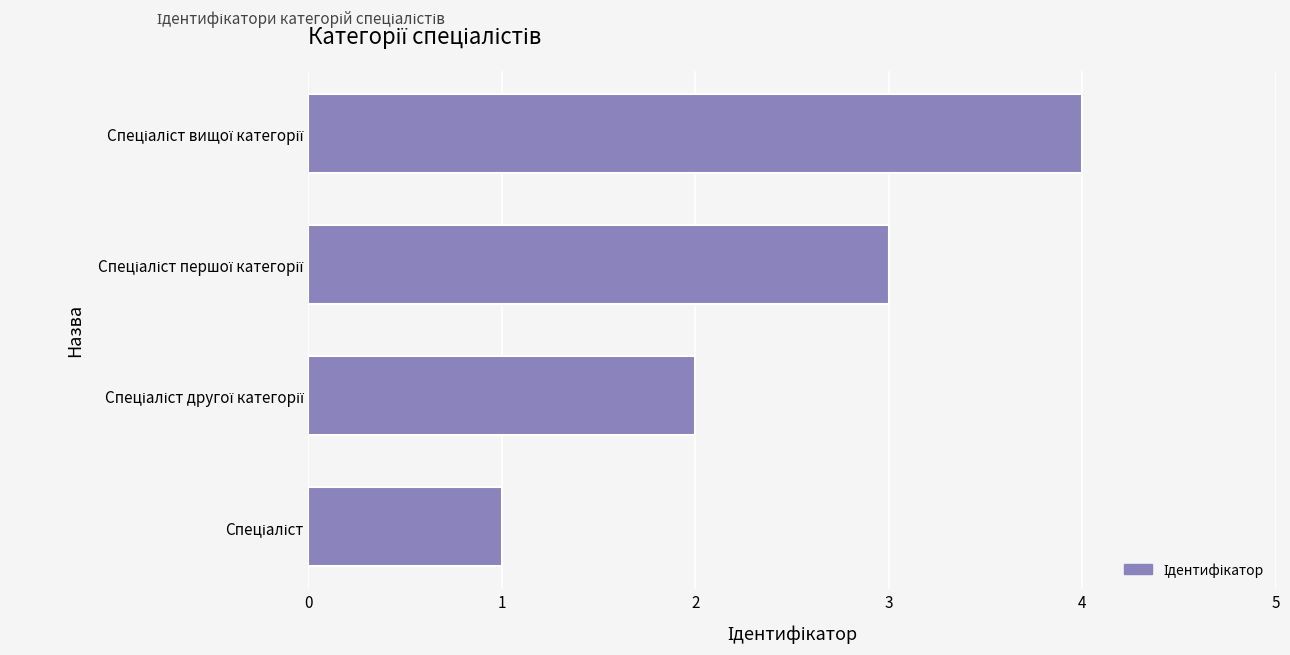

What is the greatest value displayed?

4